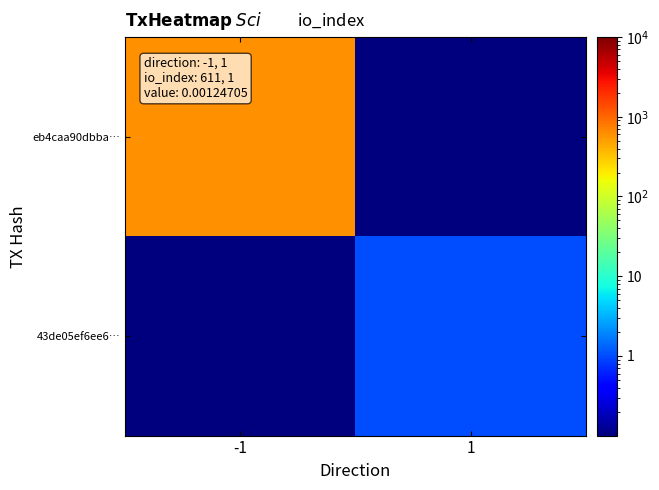

How many categories are shown in the chart?

2